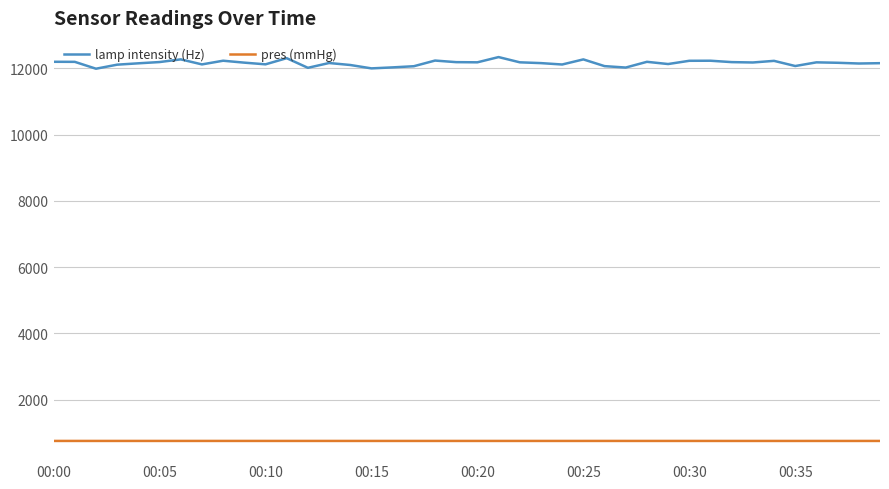

Which series has the largest total across all categories?

lamp intensity (Hz)